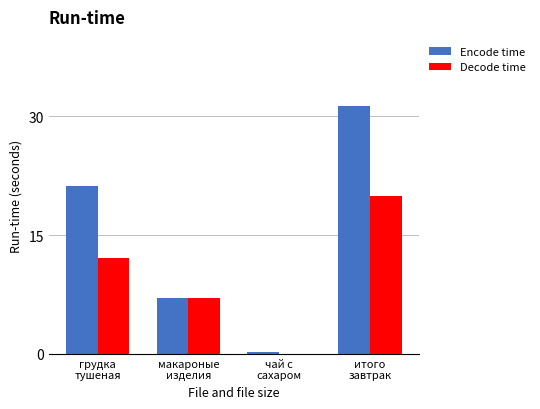

Which series has the widest spread of values?

Encode time